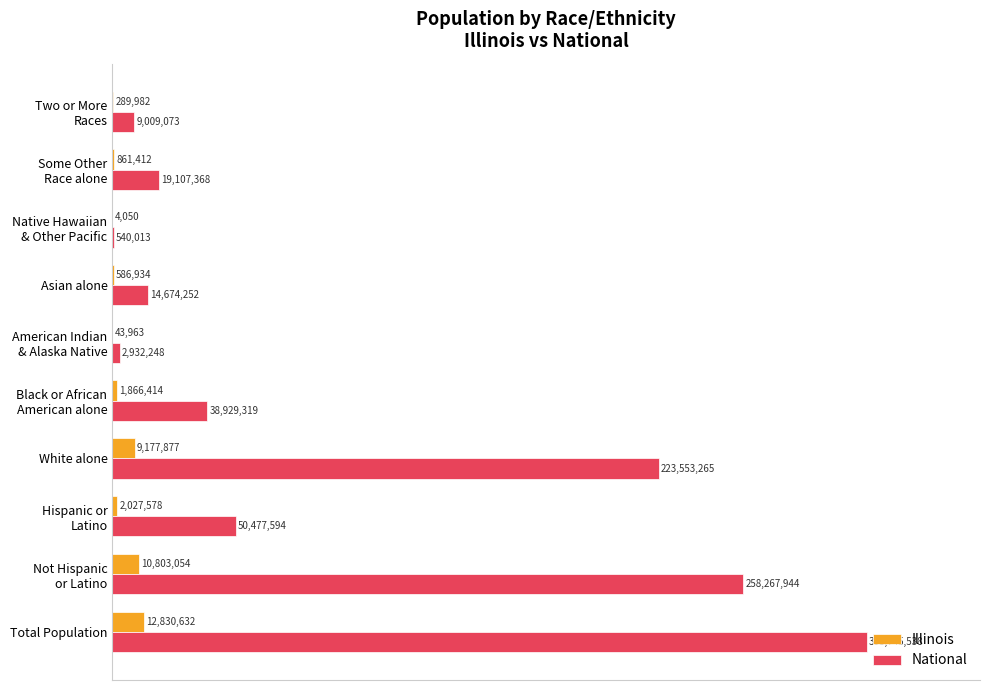

What are all the series names shown in the legend?

Illinois, National